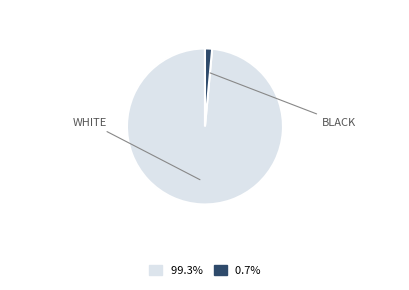

Does any single category account for the majority?

Yes